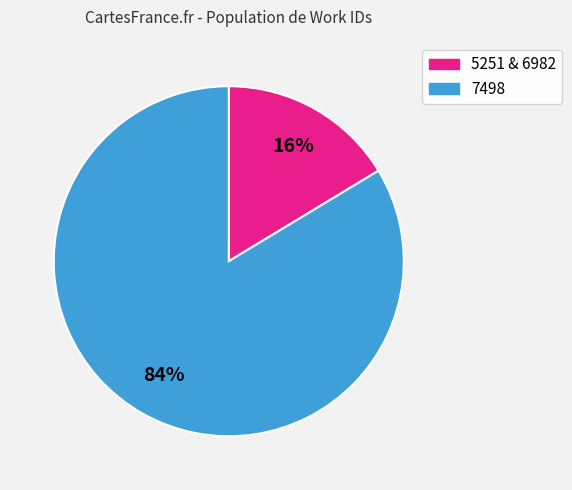

To the nearest percent, what is the average slice percentage?

50%